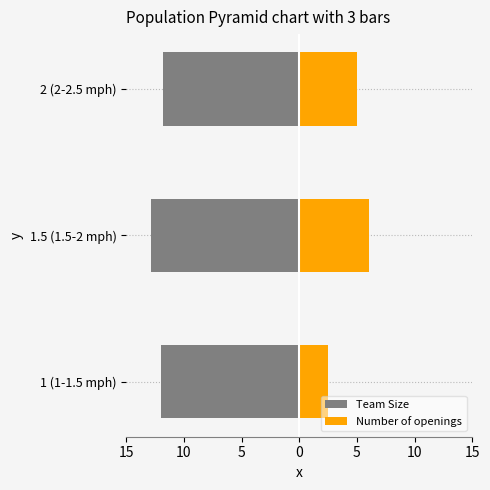

The Team Size series shows -19.0 at 1 (1-1.5 mph). True or false?

False